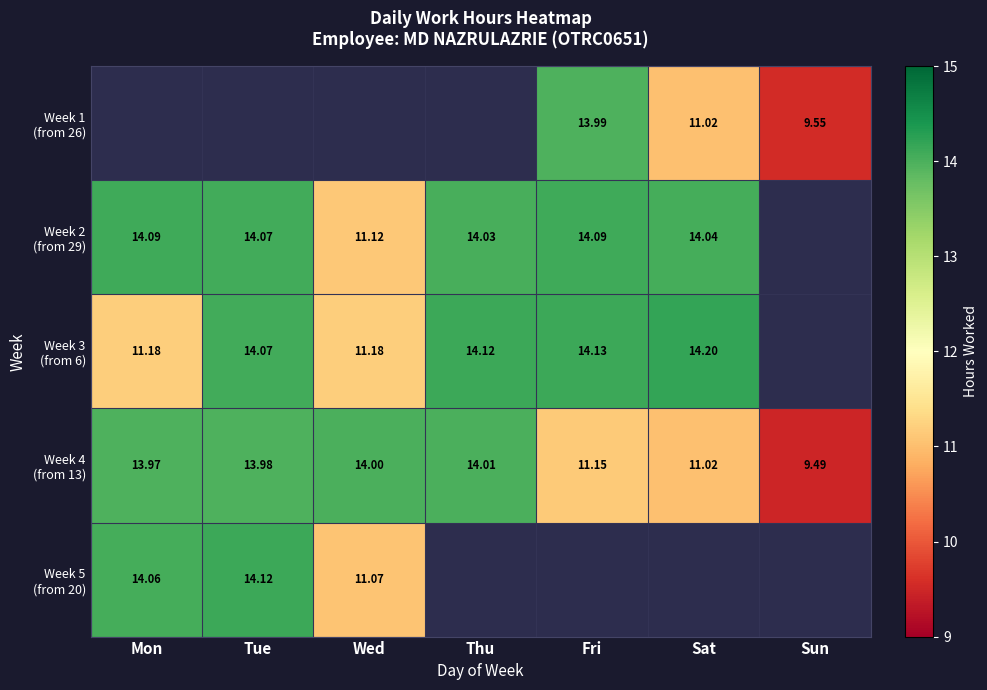

Between Mon and Wed, which series saw the biggest shift?

Week 5 (from 20)